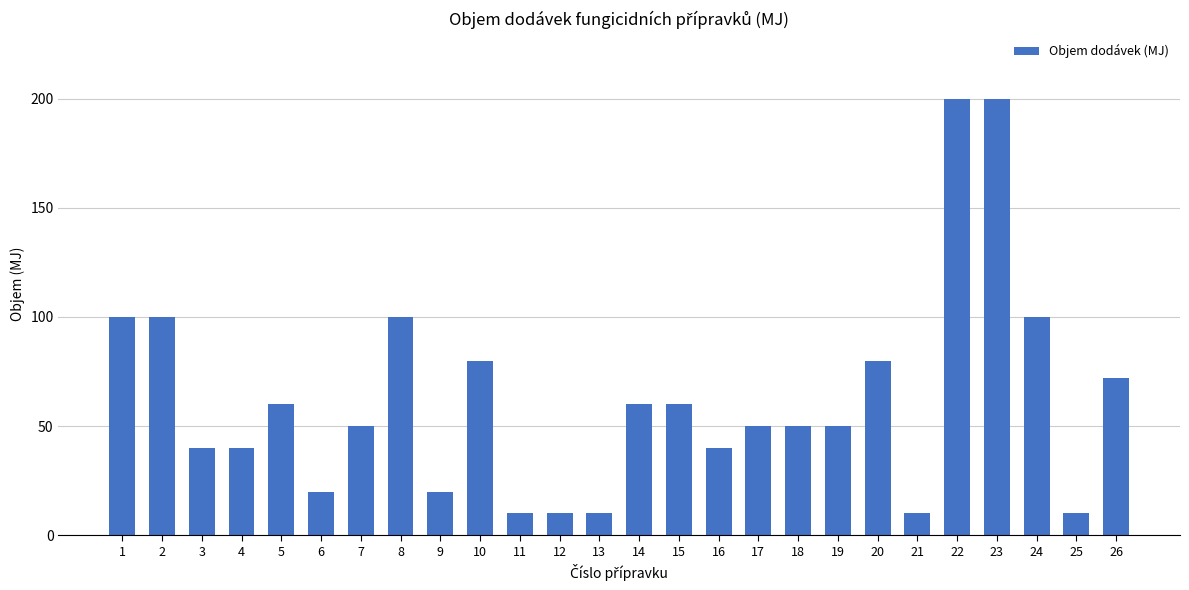

How many categories are shown in the chart?

26